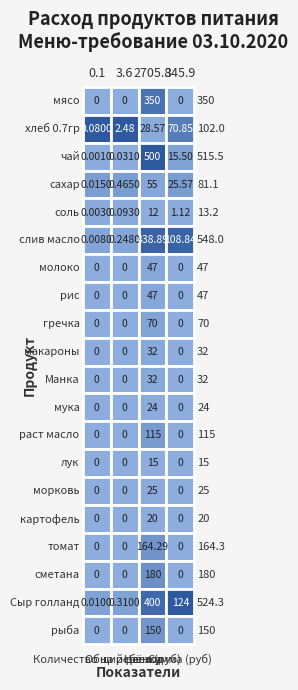

Is it true that чай equals 0.0 at 0?

False